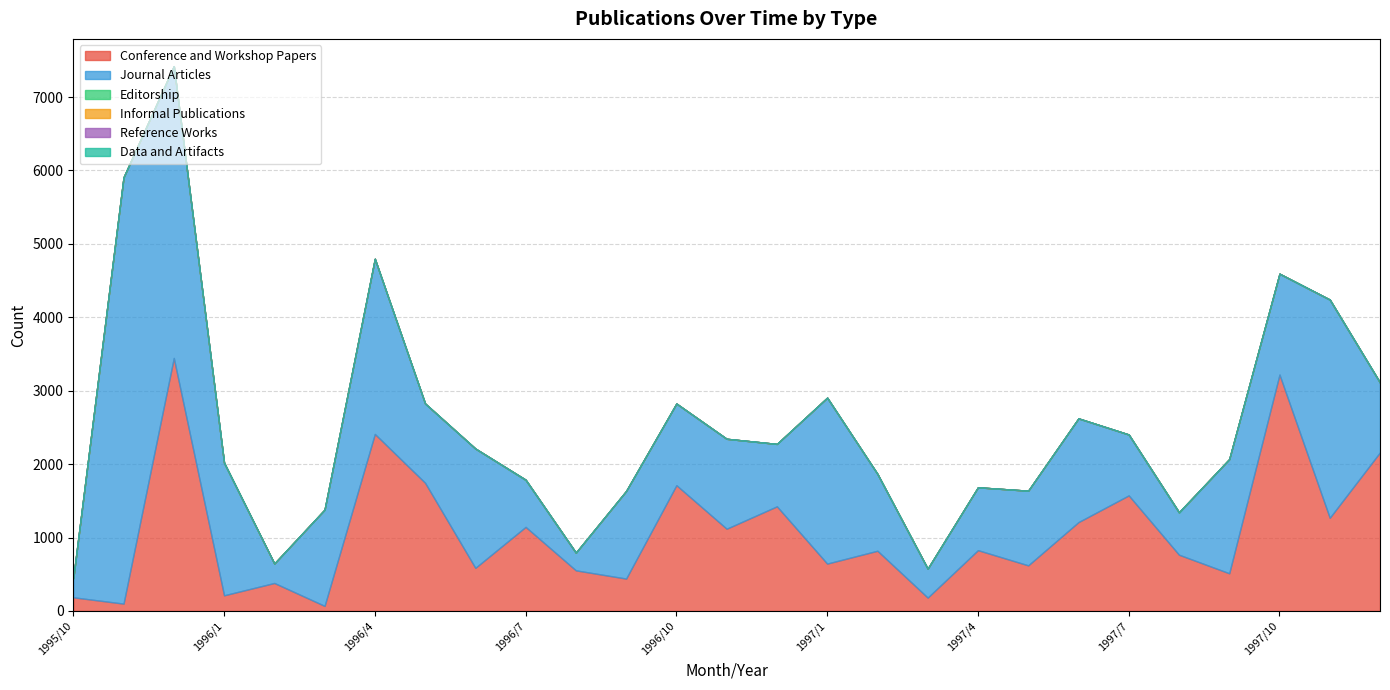

Which series changed the most between 1996/3 and 1997/11?

Journal Articles